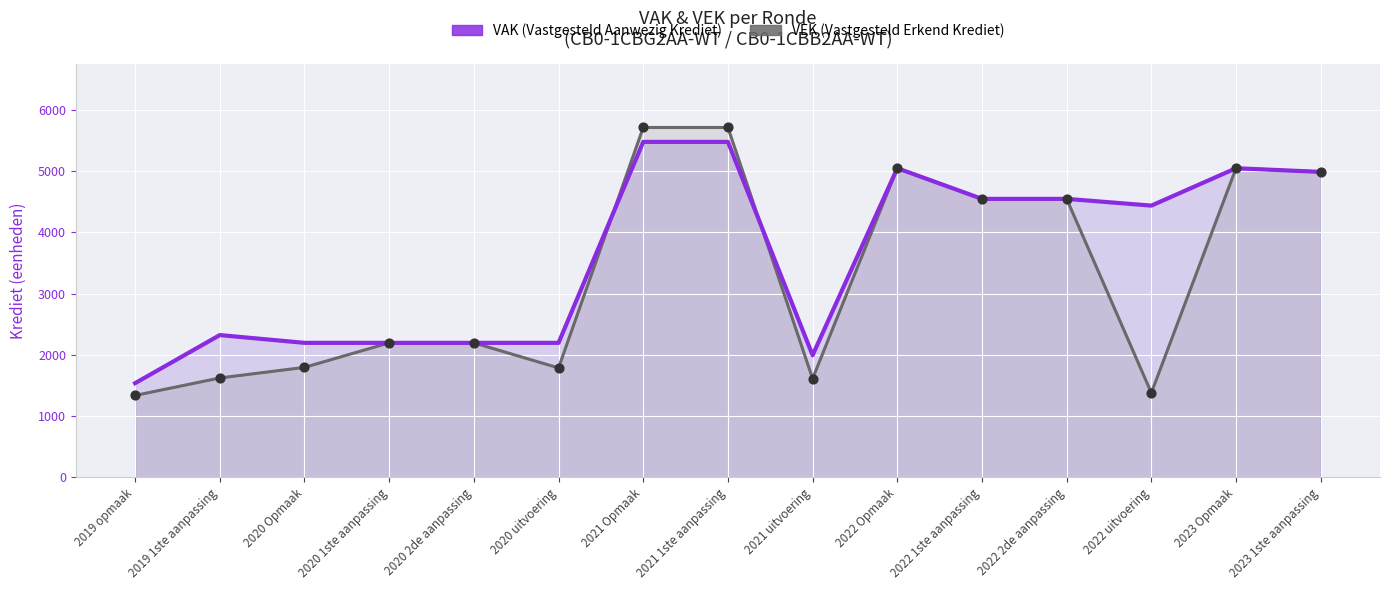

At which category is the sum across all series the highest?

2021 Opmaak